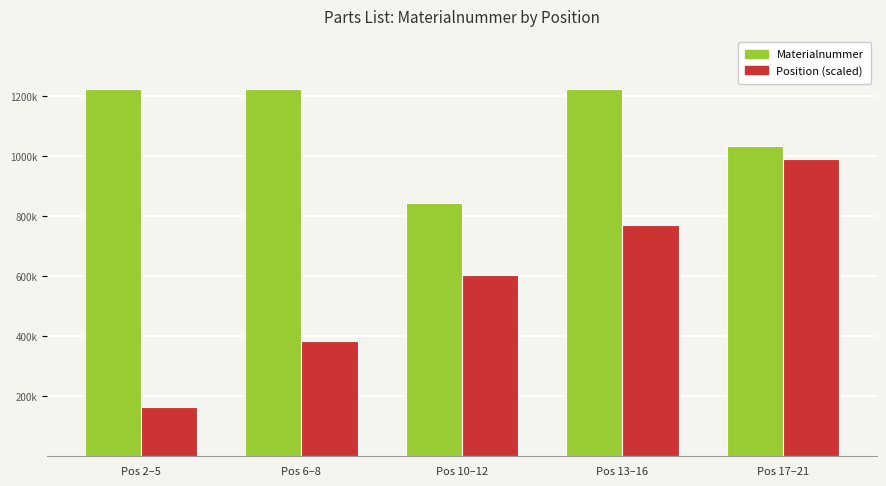

Reading right to left, list all the values displayed in this chart.

Materialnummer: Pos 17–21=1032973	Pos 13–16=1223516	Pos 10–12=842840	Pos 6–8=1223510	Pos 2–5=1223506
Position (scaled): Pos 17–21=990000	Pos 13–16=770000	Pos 10–12=605000	Pos 6–8=385000	Pos 2–5=165000